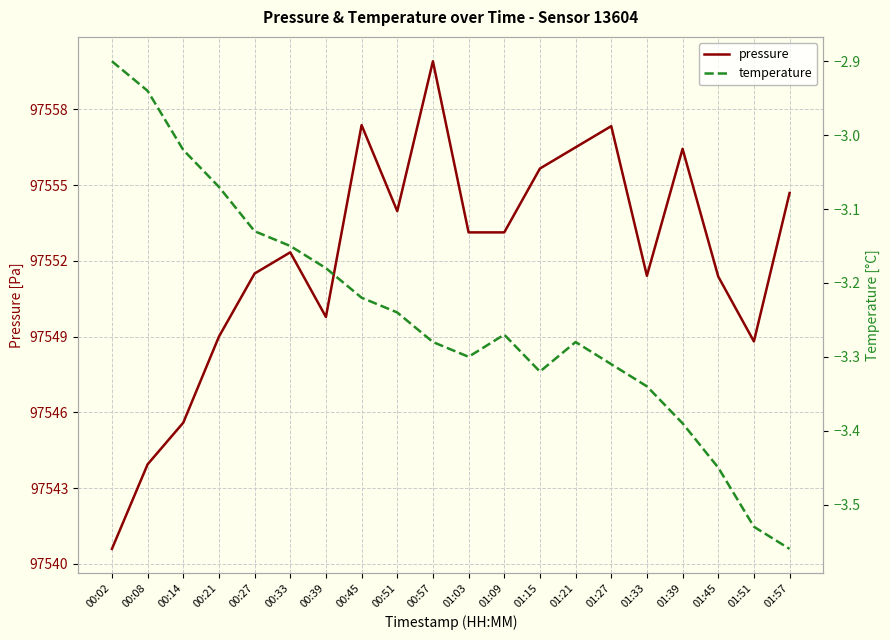

What are all the series names shown in the legend?

pressure, temperature